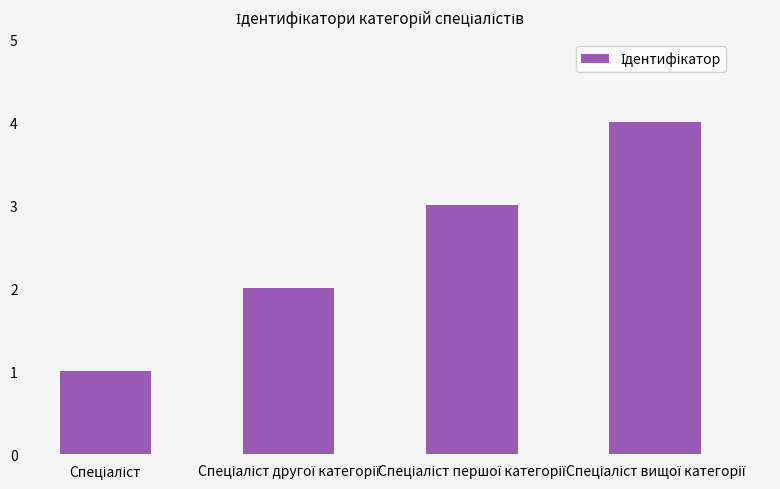

What is the smallest value displayed?

1